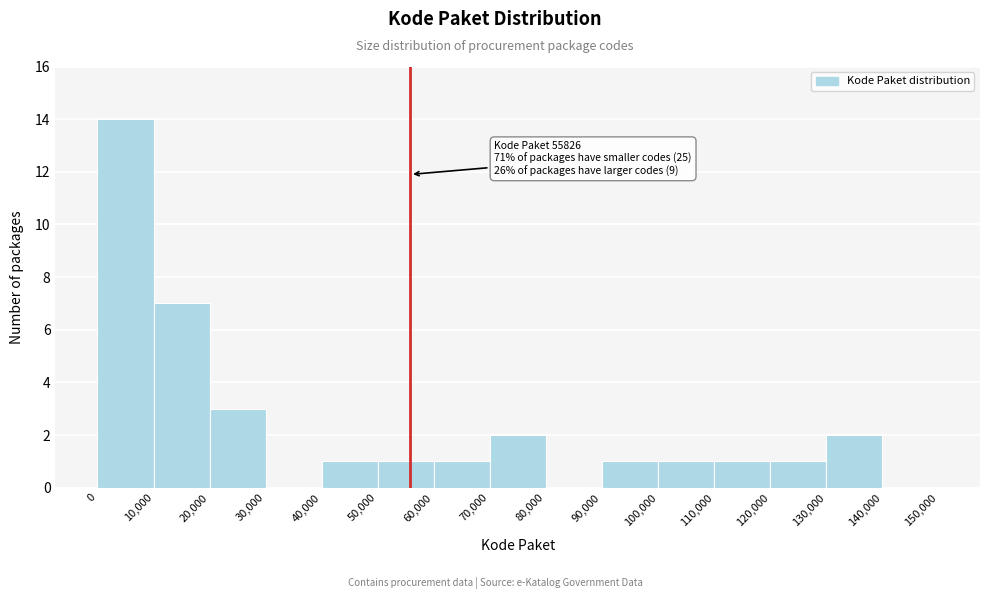

Which range on the x-axis has the tallest bar?

0 to 10,000